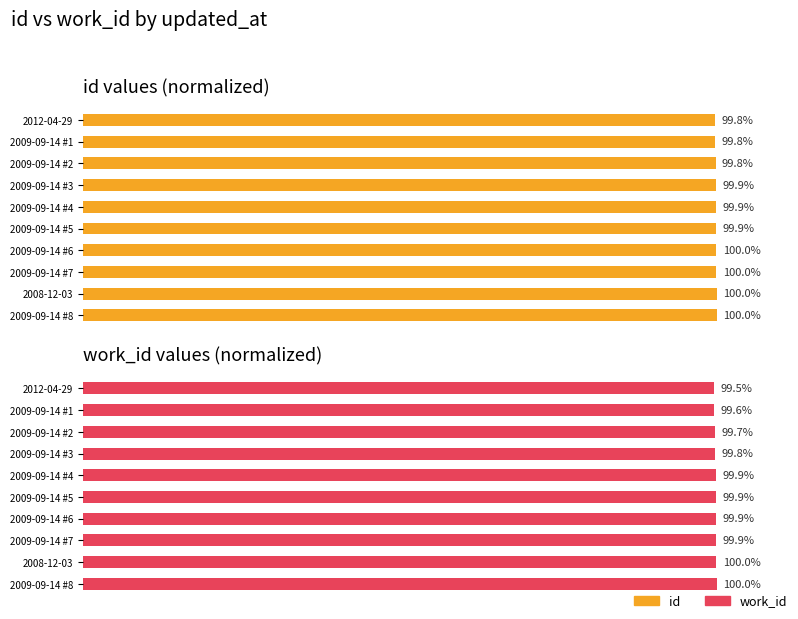

What is the value of the work_id bar at the 10th from the left?

100.0